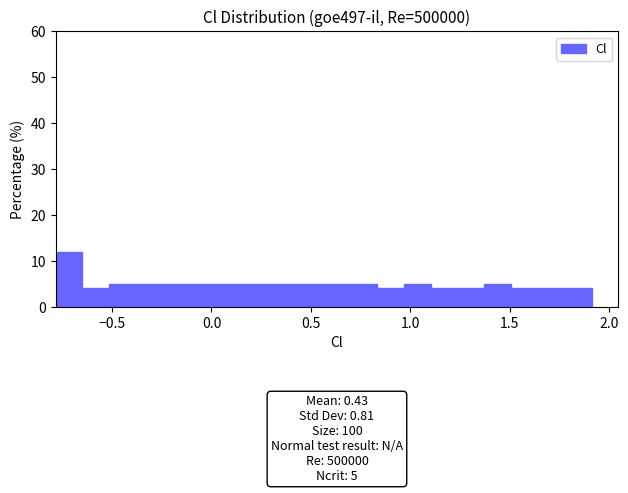

Read against the x-axis, roughly where is the centre of the tallest bar?

-0.70